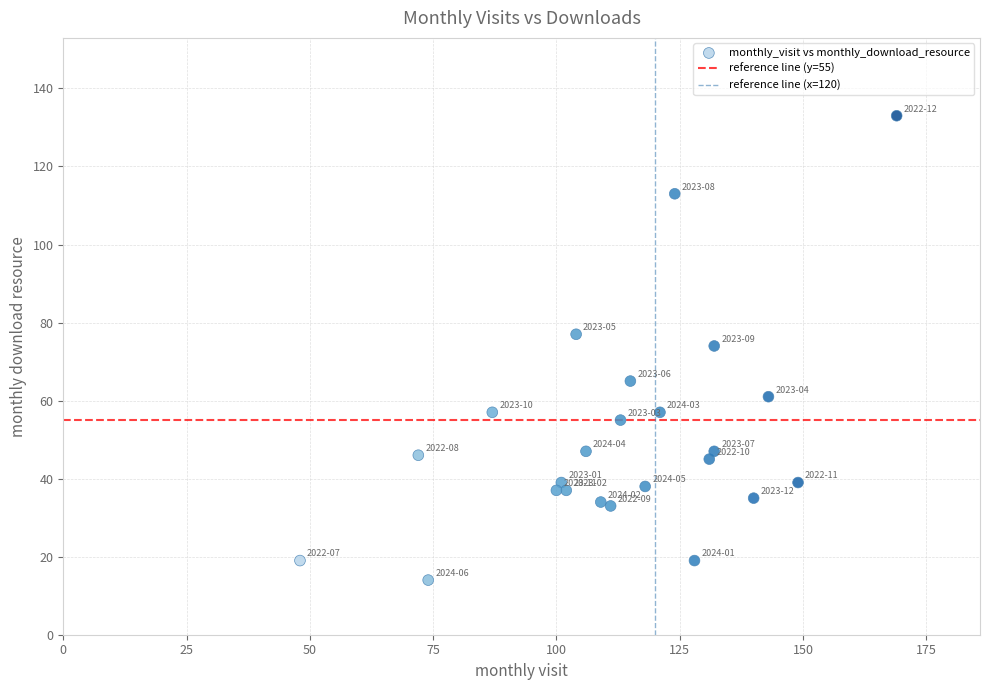

What is the range of Y values (max minus min)?

119